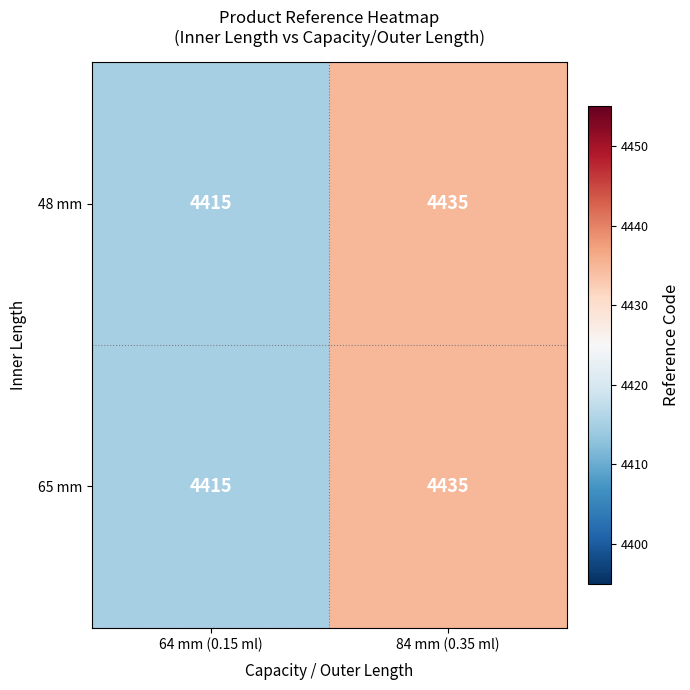

What value does the 65 mm series have at 84 mm (0.35 ml), to the nearest 5?

4435